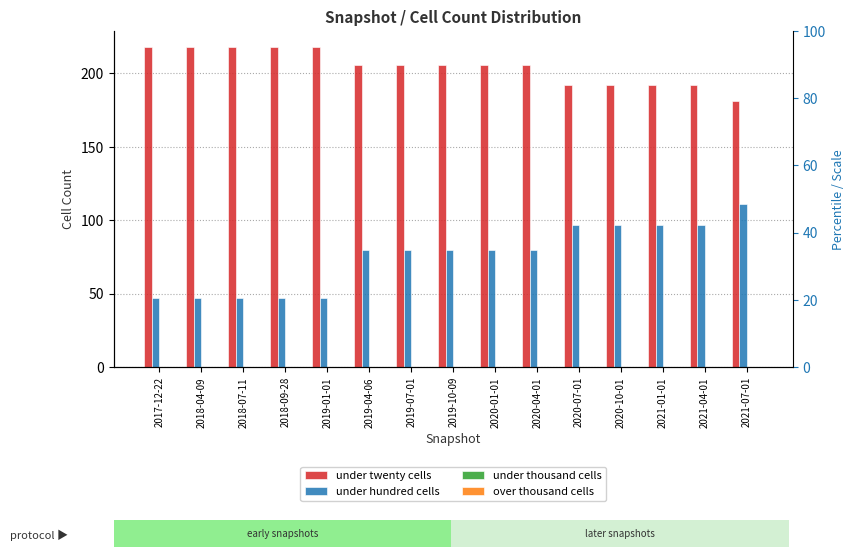

What is the total value across all series at 2021-01-01?

289